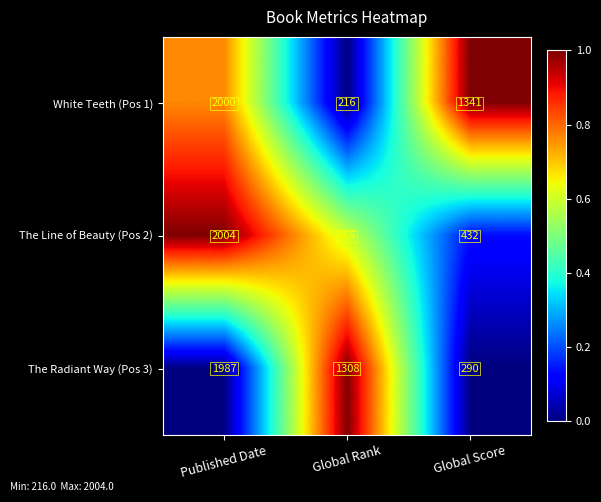

True or false: The Radiant Way (Pos 3) has a value of 472 at Global Score.

False